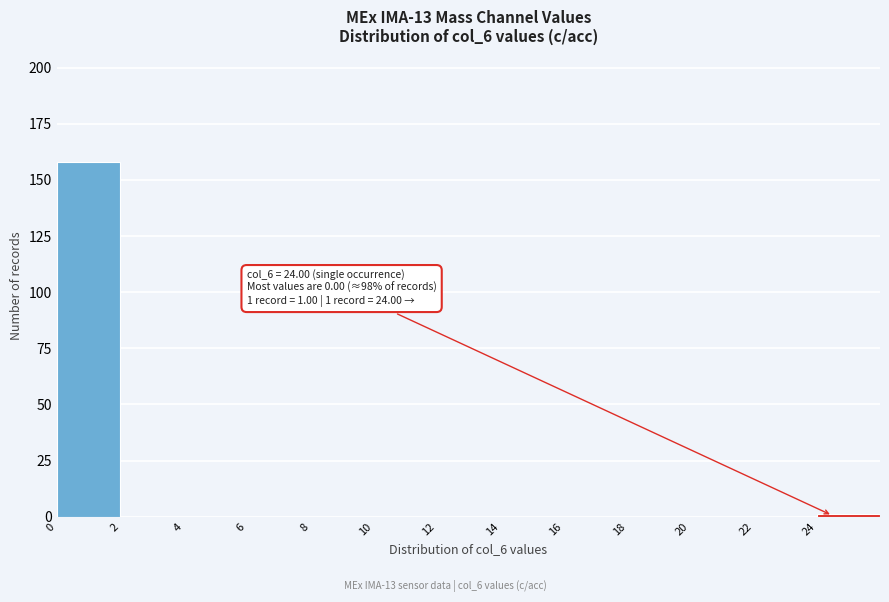

Which range on the x-axis has the tallest bar?

0 to 2